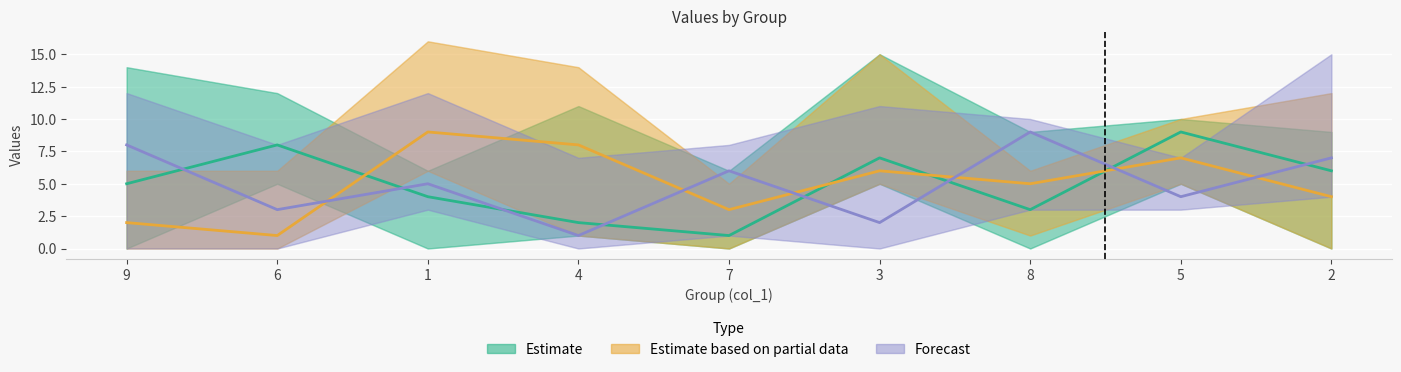

Reading left to right, list all the values displayed in this chart.

Estimate: 9=5	6=8	1=4	4=2	7=1	3=7	8=3	5=9	2=6
Estimate based on partial data: 9=2	6=1	1=9	4=8	7=3	3=6	8=5	5=7	2=4
Forecast: 9=8	6=3	1=5	4=1	7=6	3=2	8=9	5=4	2=7